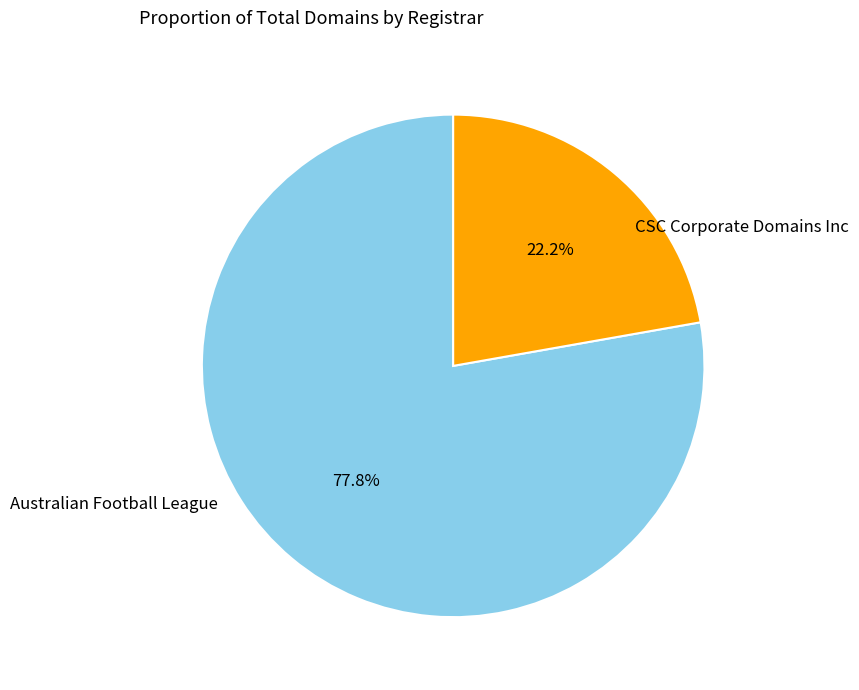

How many segments does this pie chart have?

2